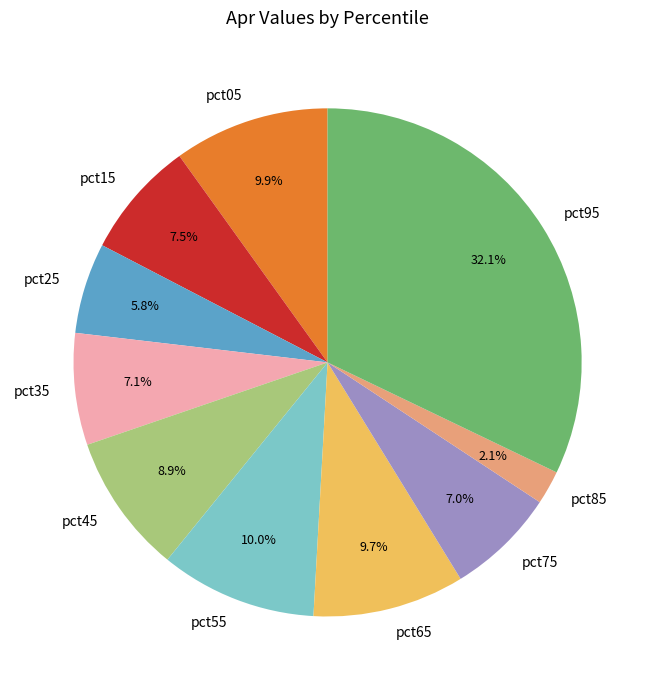

To the nearest percent, what portion does pct55 represent?

10%